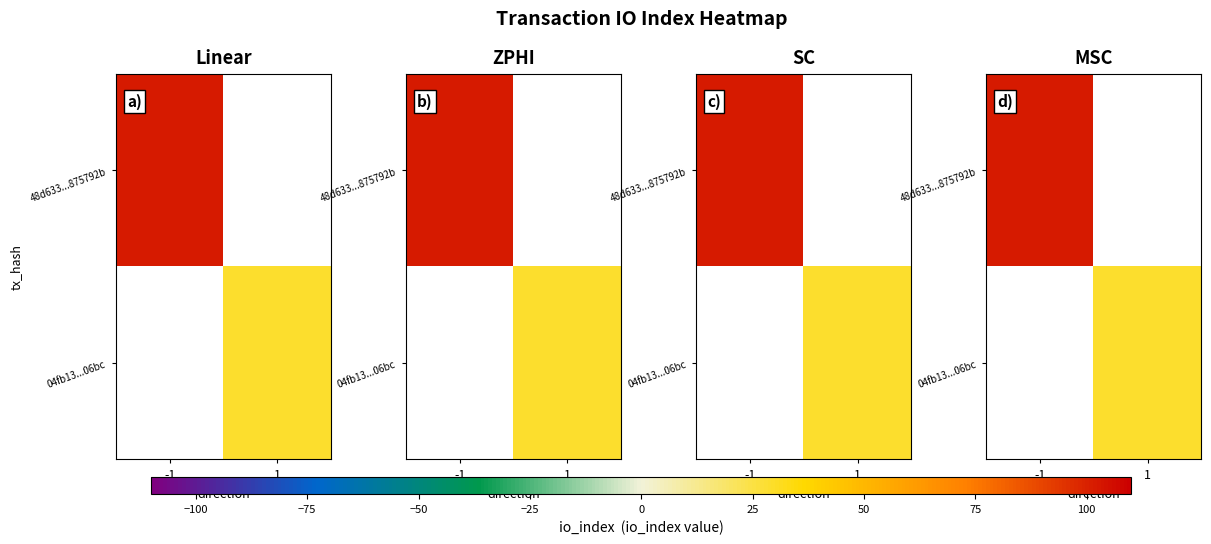

List the labels in order of 04fb13...06bc value, smallest first.

-1, 1